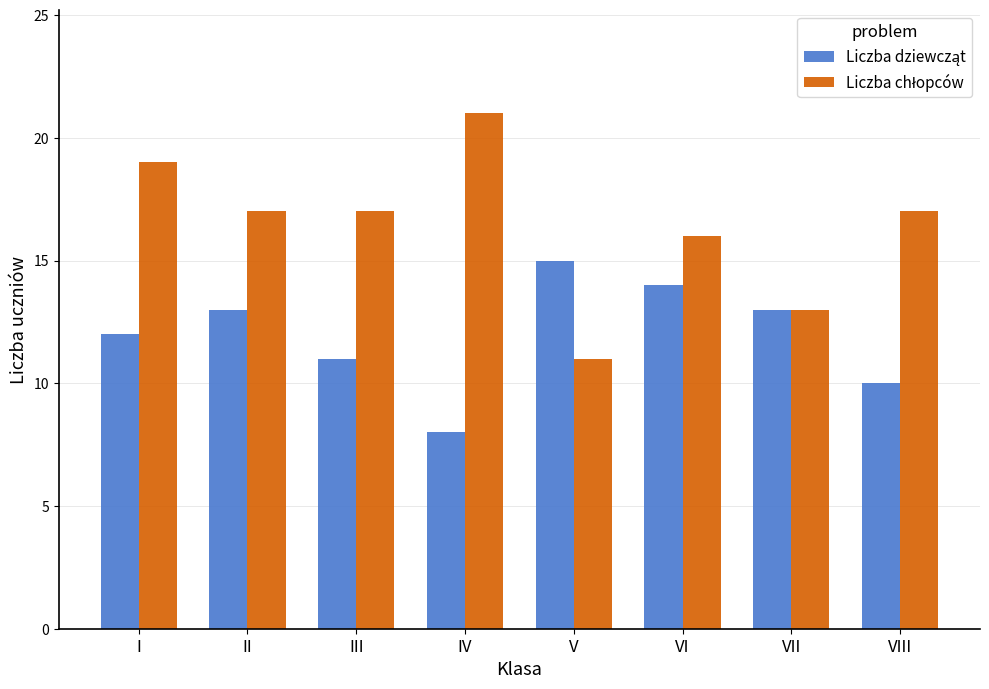

What is the minimum value shown in the chart?

8